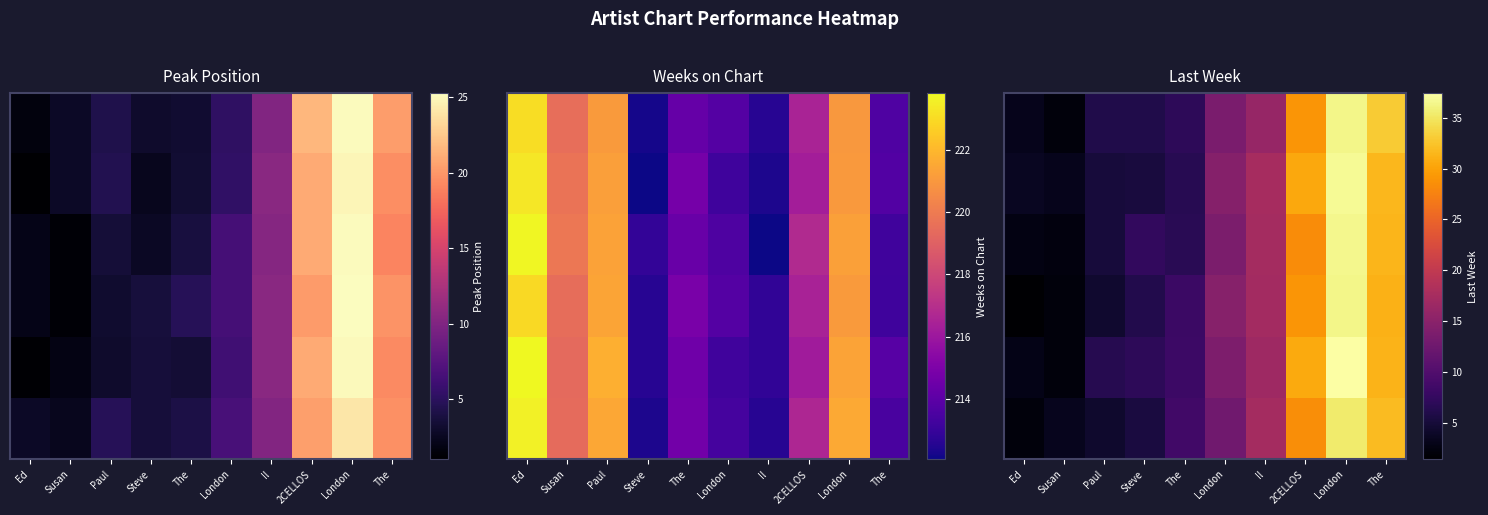

At how many categories does at least one series exceed 12?

5